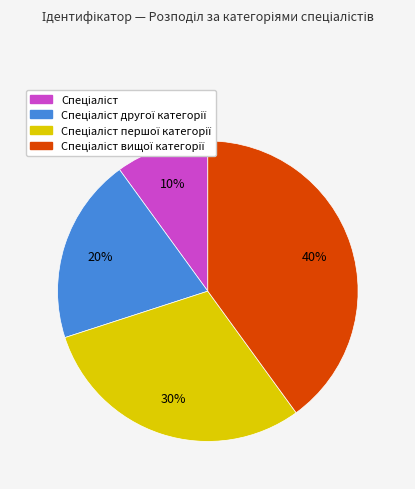

To the nearest percent, what is the average slice percentage?

25%